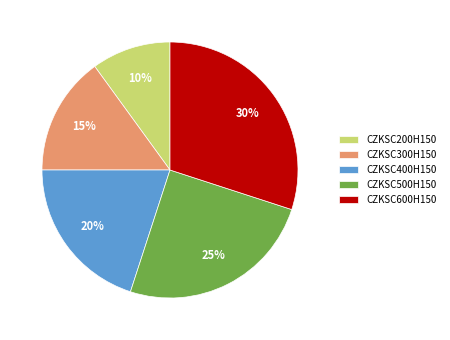

Combined, do CZKSC600H150 and CZKSC300H150 account for over 50%?

No